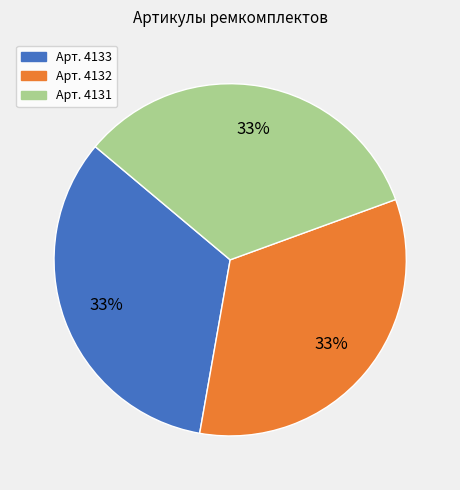

Is there any slice that represents more than half of the pie?

No